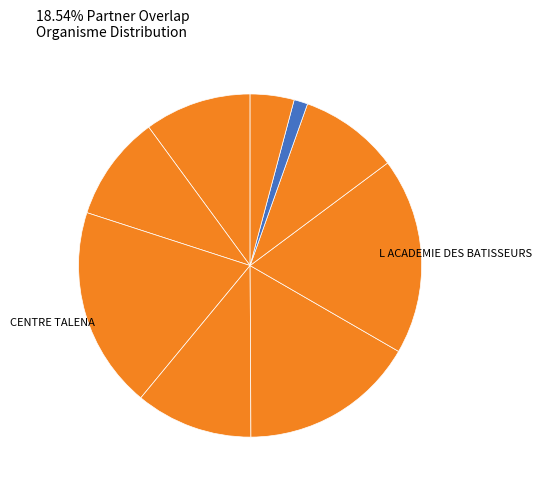

To the nearest percent, what is the average slice percentage?

11%